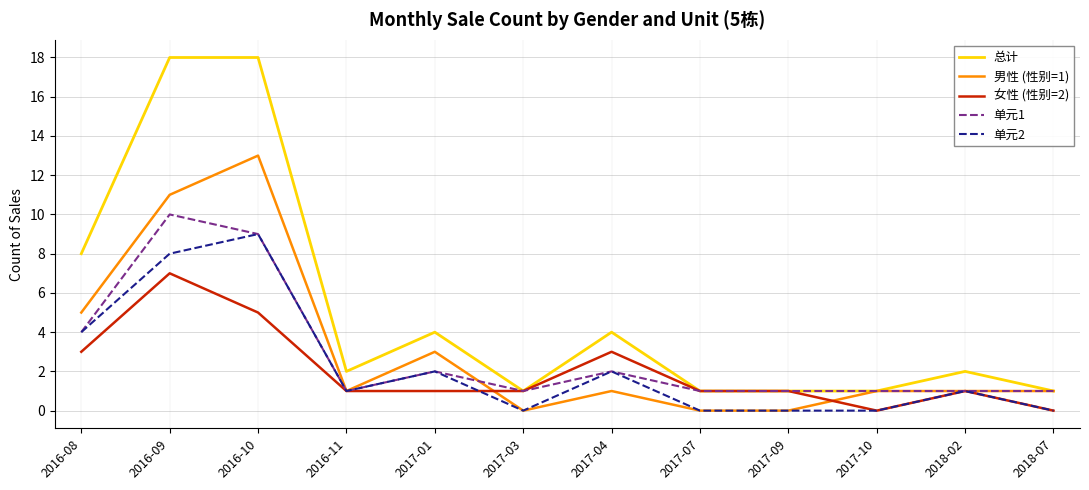

Where is the first local minimum for 总计?

2016-11